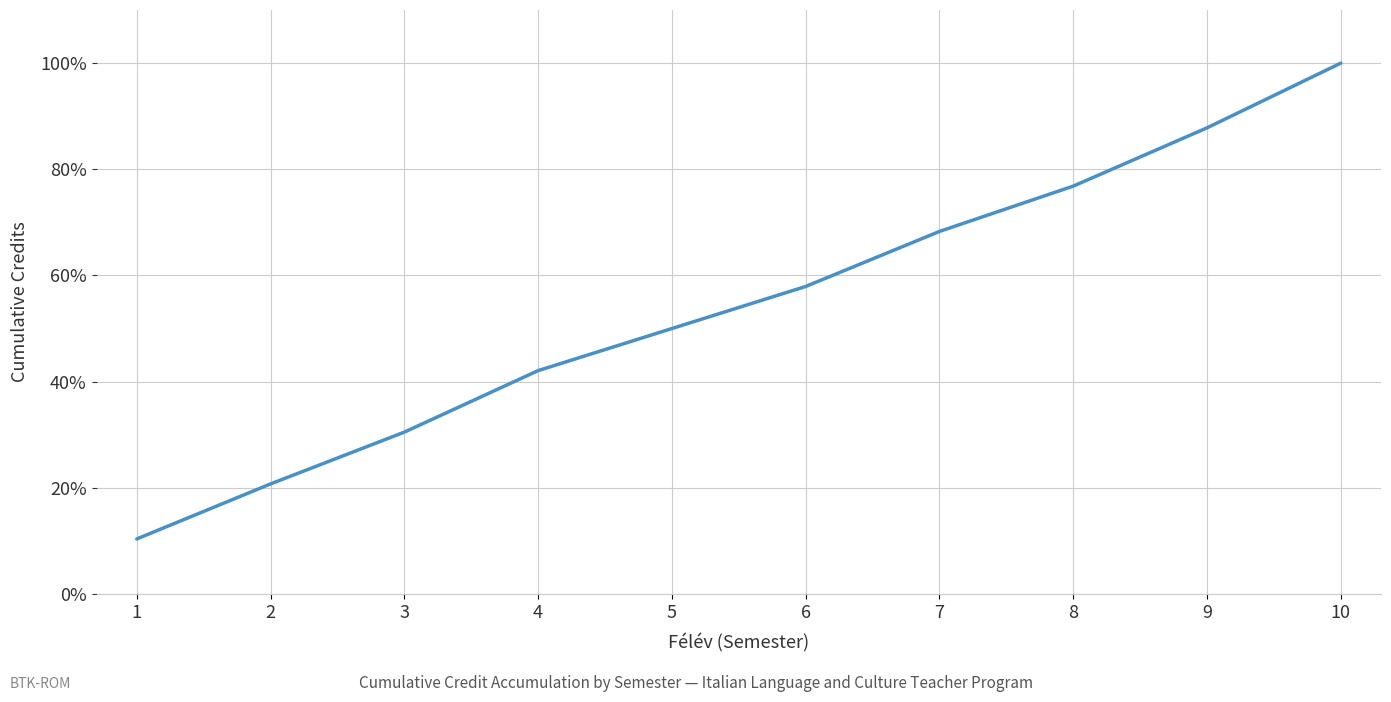

Which has a higher value, 4 or 9?

9